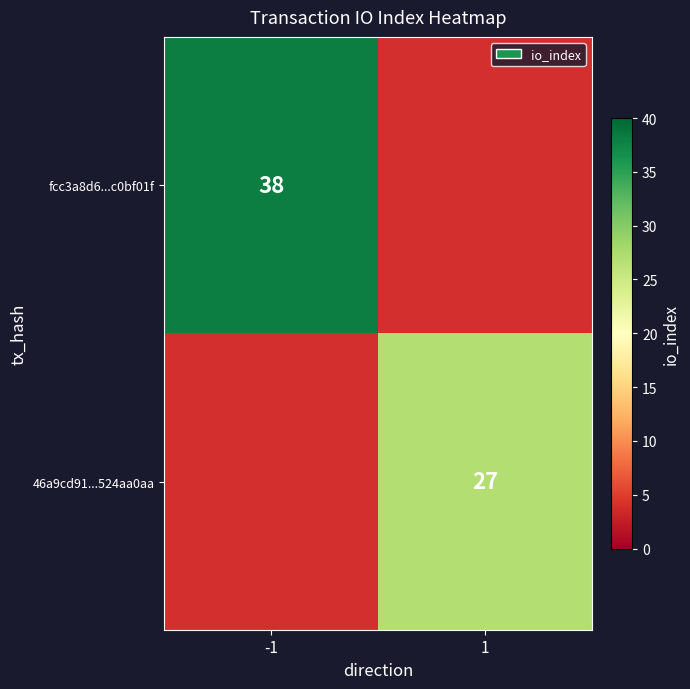

The value of fcc3a8d6...c0bf01f at -1 is 38. True or false?

True